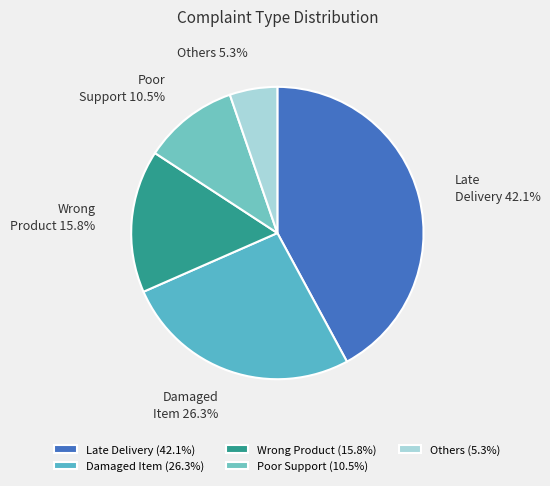

To the nearest percent, what percentage of the pie is Others?

5%